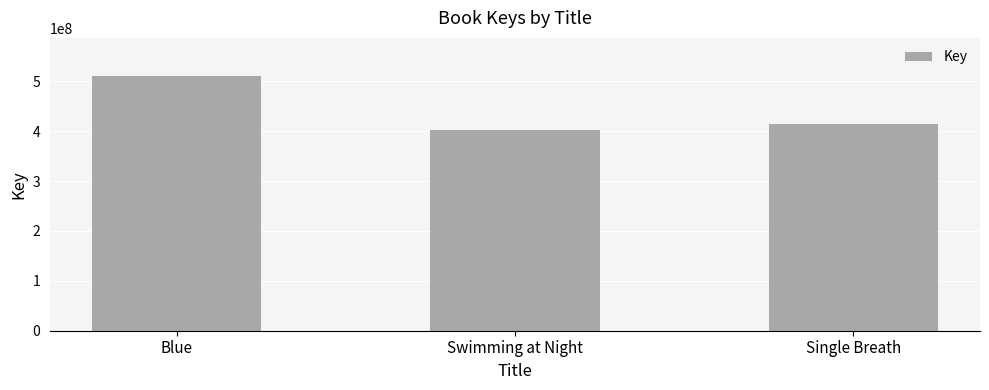

List the labels in order of value, smallest first.

Swimming at Night, Single Breath, Blue